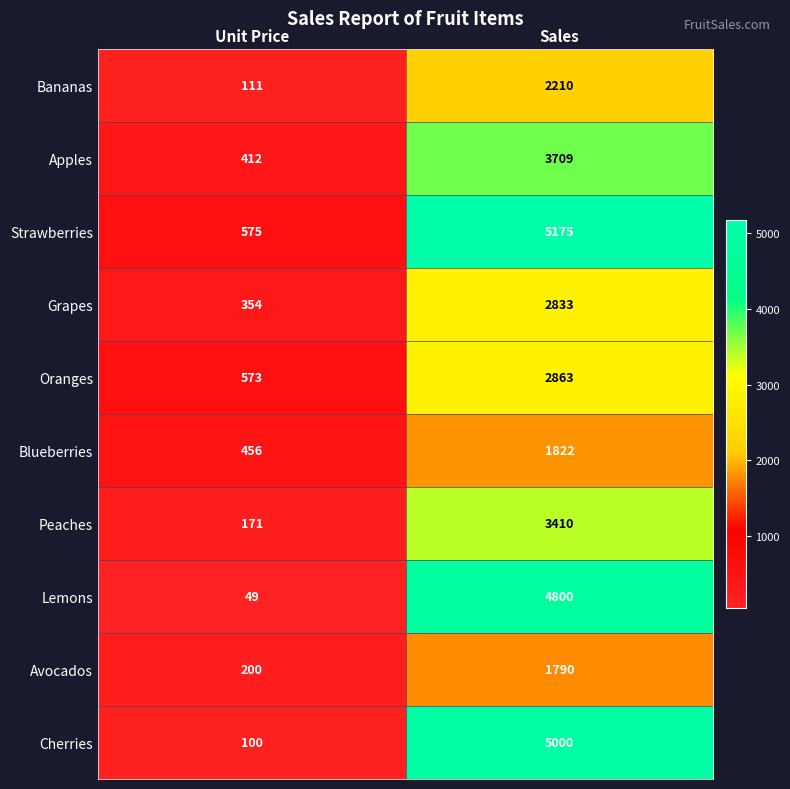

What is the total value across all series at Sales?

33612